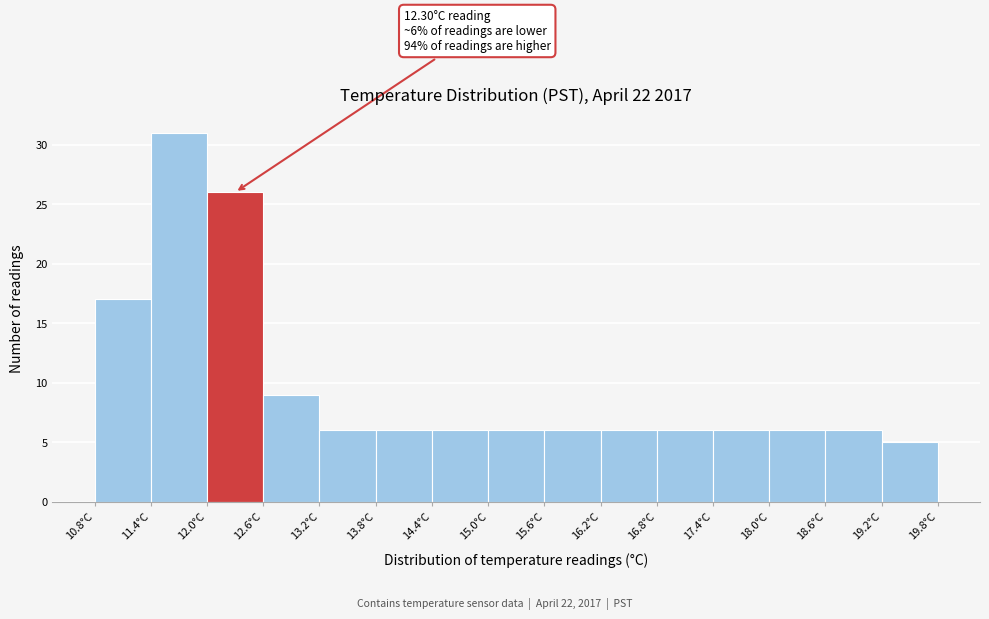

Over which range of the x-axis is the bar tallest?

11.4 to 12.0